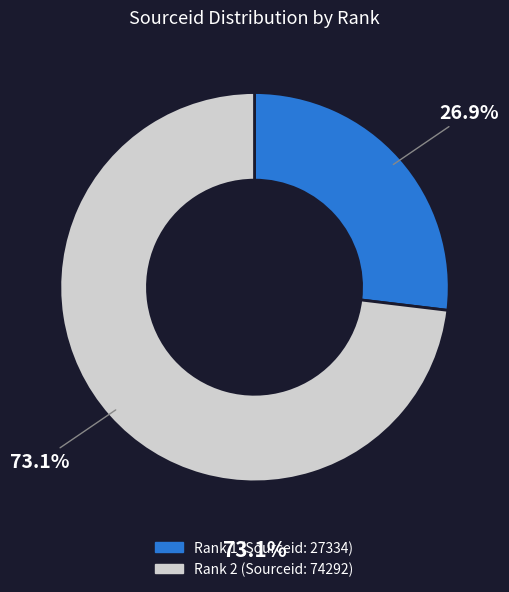

Rank the categories by value from highest to lowest.

2, 1